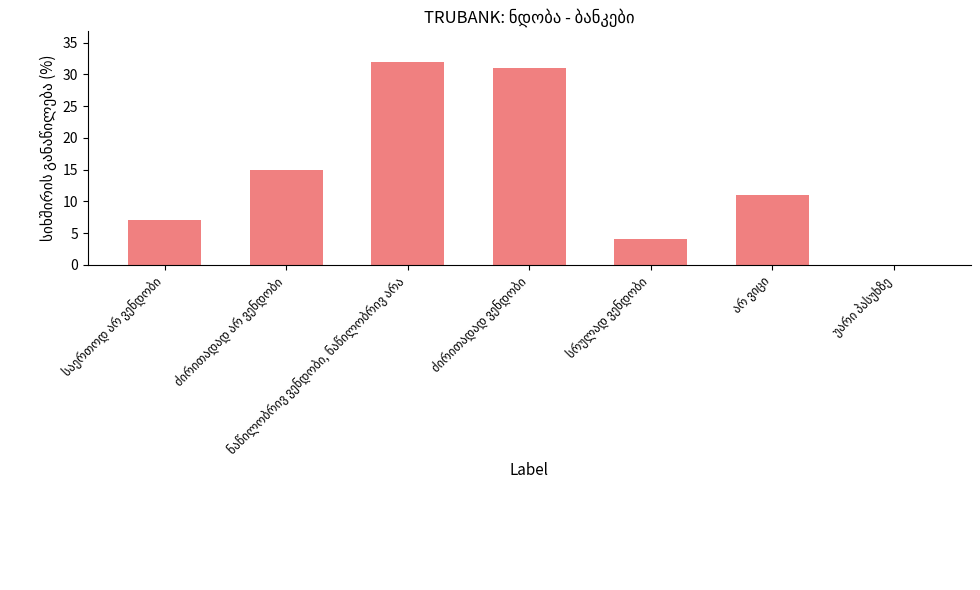

What is the greatest value displayed?

32